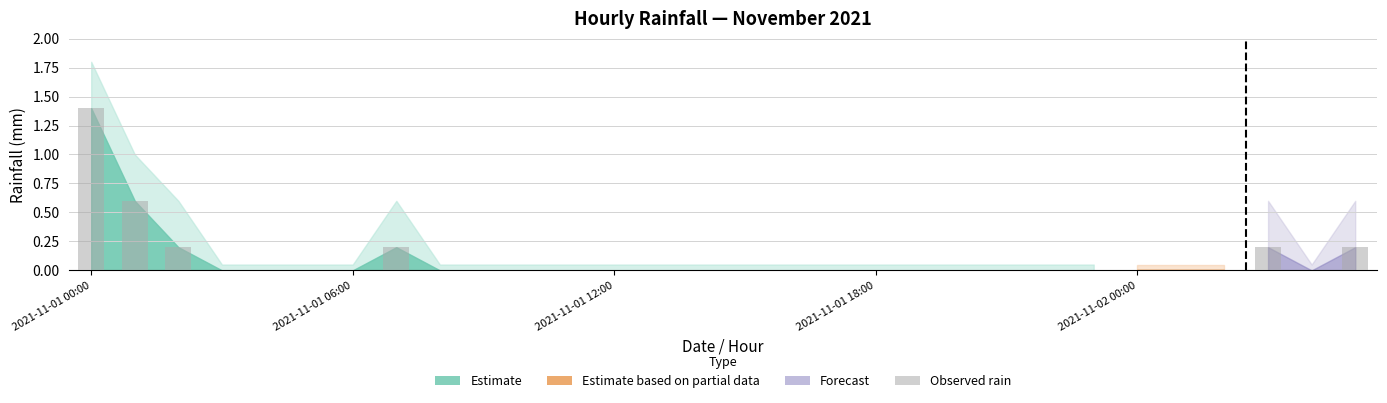

What is the sum of all values?

2.8